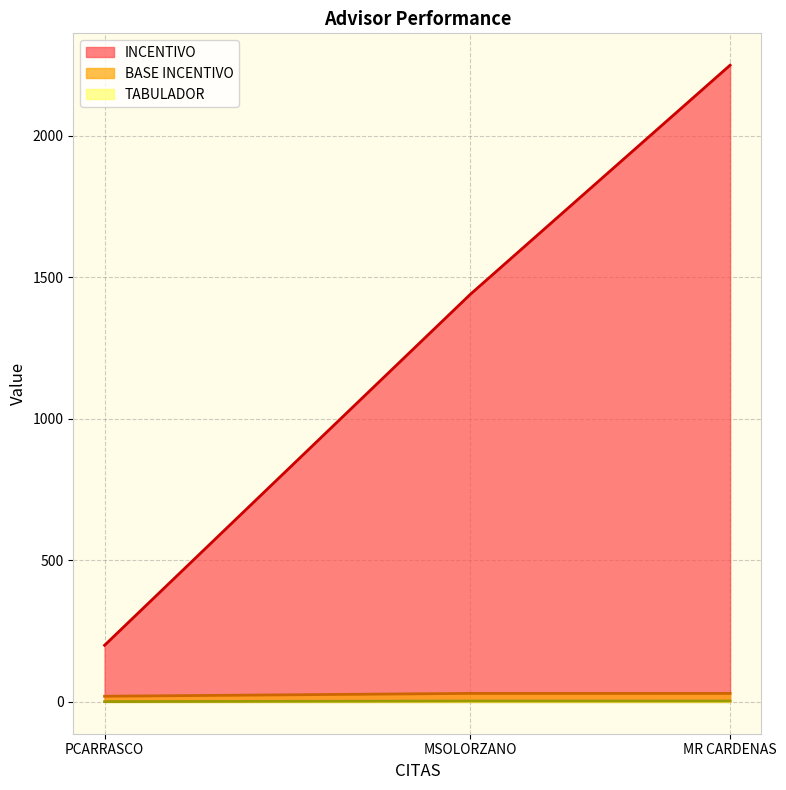

What is the label of the 3rd point from the right?

PCARRASCO